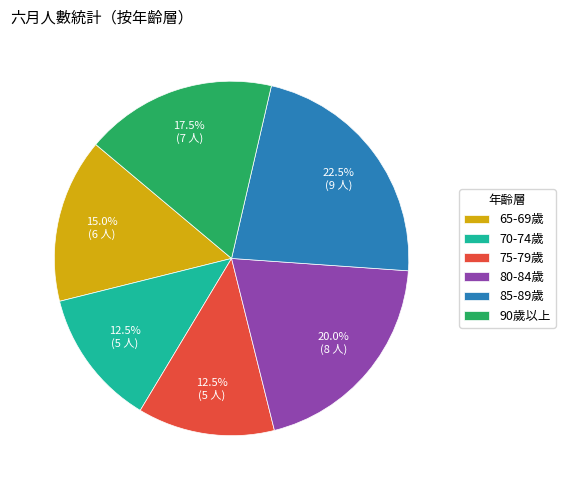

Does any single category account for the majority?

No